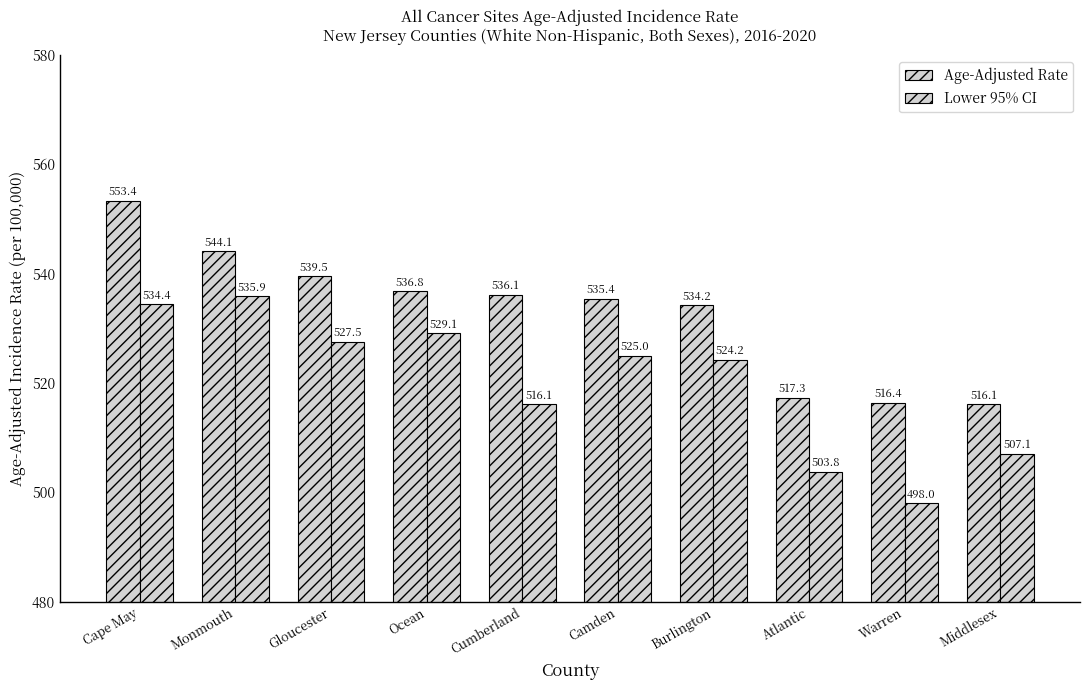

Count the number of categories in the chart.

10